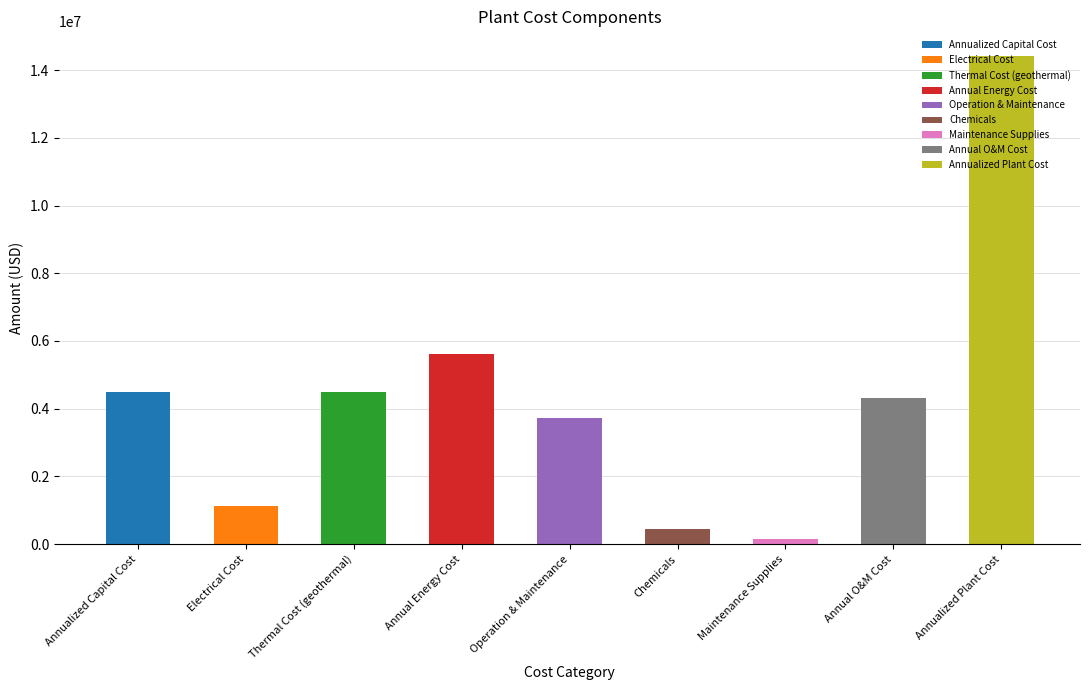

Which label corresponds to the smallest value in the chart?

Maintenance Supplies